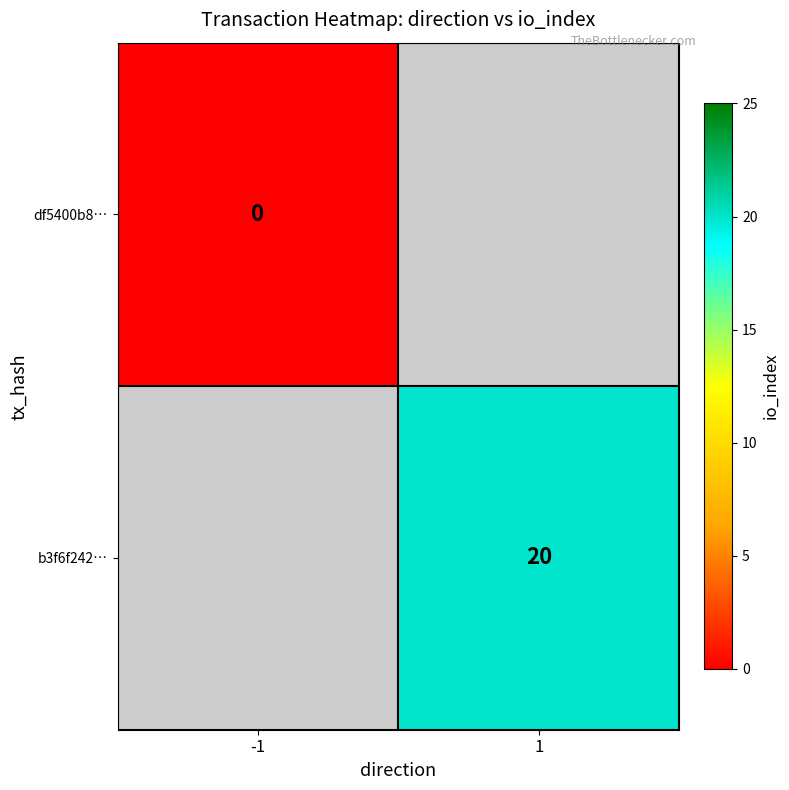

How many data points does each series have?

2